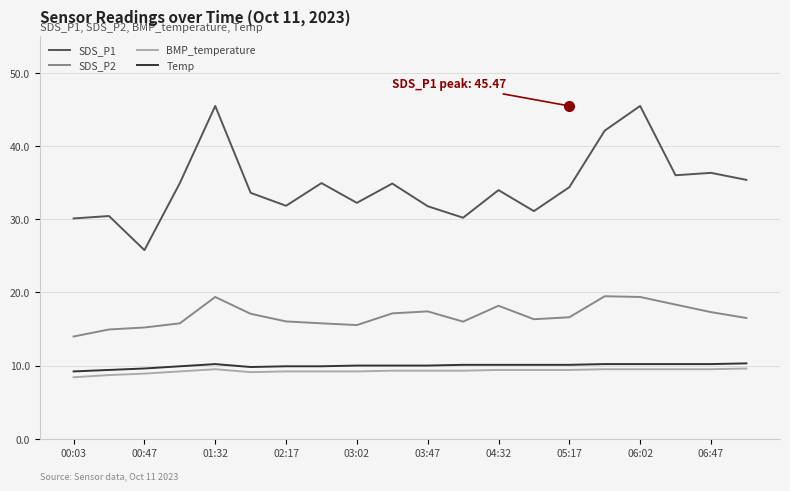

True or false: SDS_P1 and Temp intersect in this chart.

False